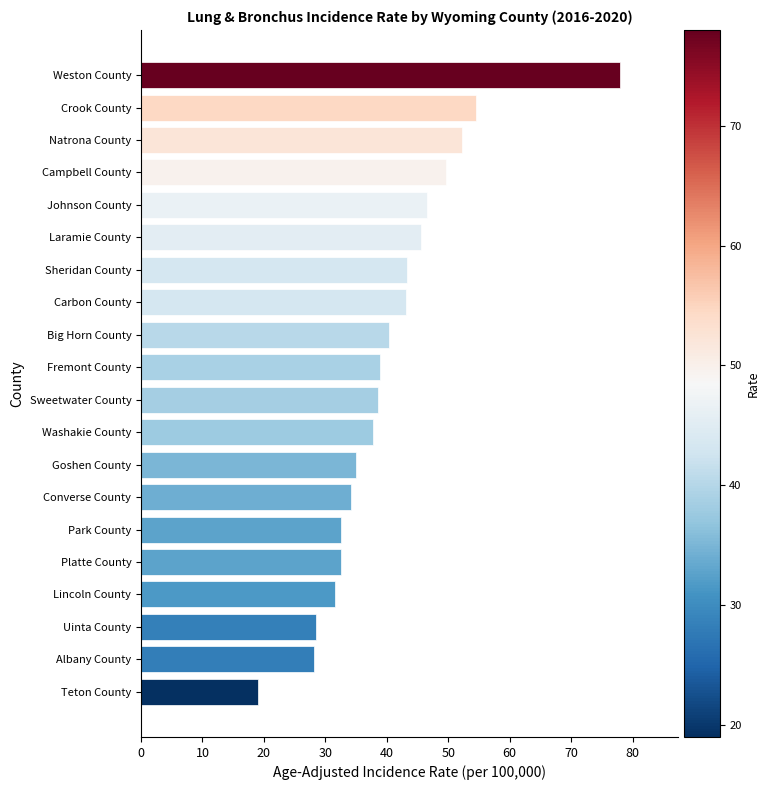

What is the change in value from Albany County to Converse County?

+6.0